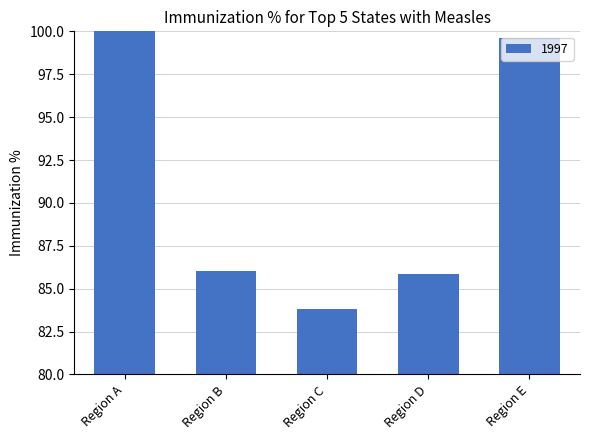

How many data points are above 86?

3